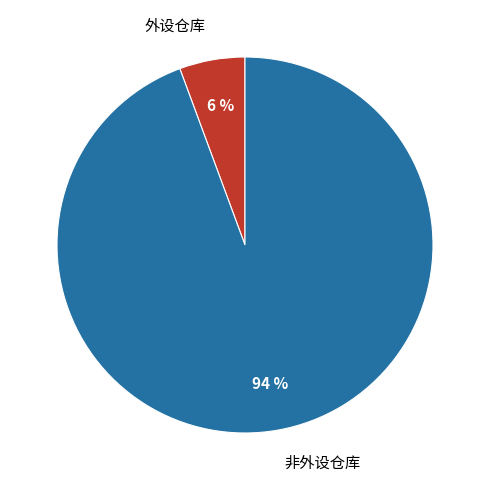

Count the number of slices in the pie.

2